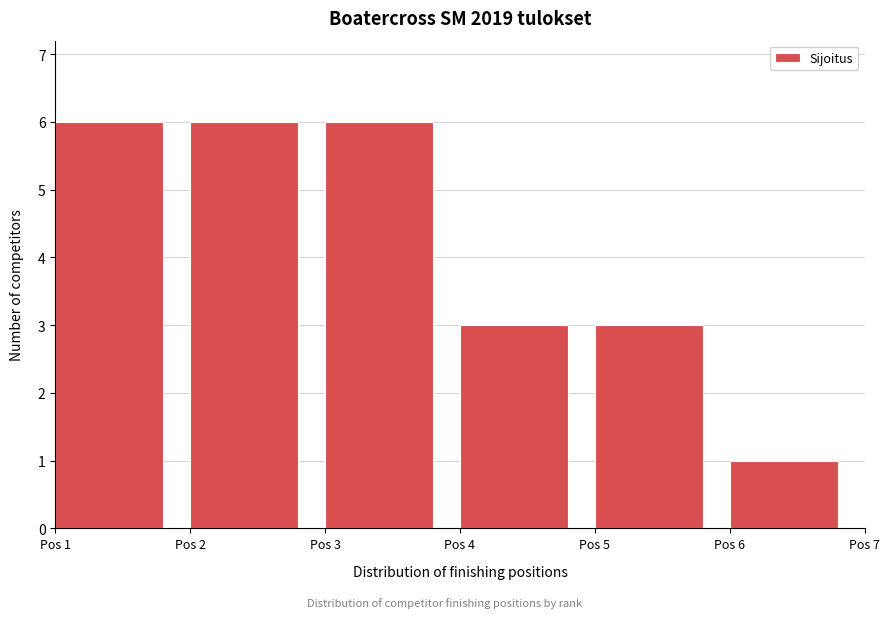

Reading left to right, transcribe this chart: for each bar, give the range it covers on the x-axis and its height. The values are not printed on the chart, so give them approximately, as read against the axis.

1 to 2: 6
2 to 3: 6
3 to 4: 6
4 to 5: 3
5 to 6: 3
6 to 7: 1